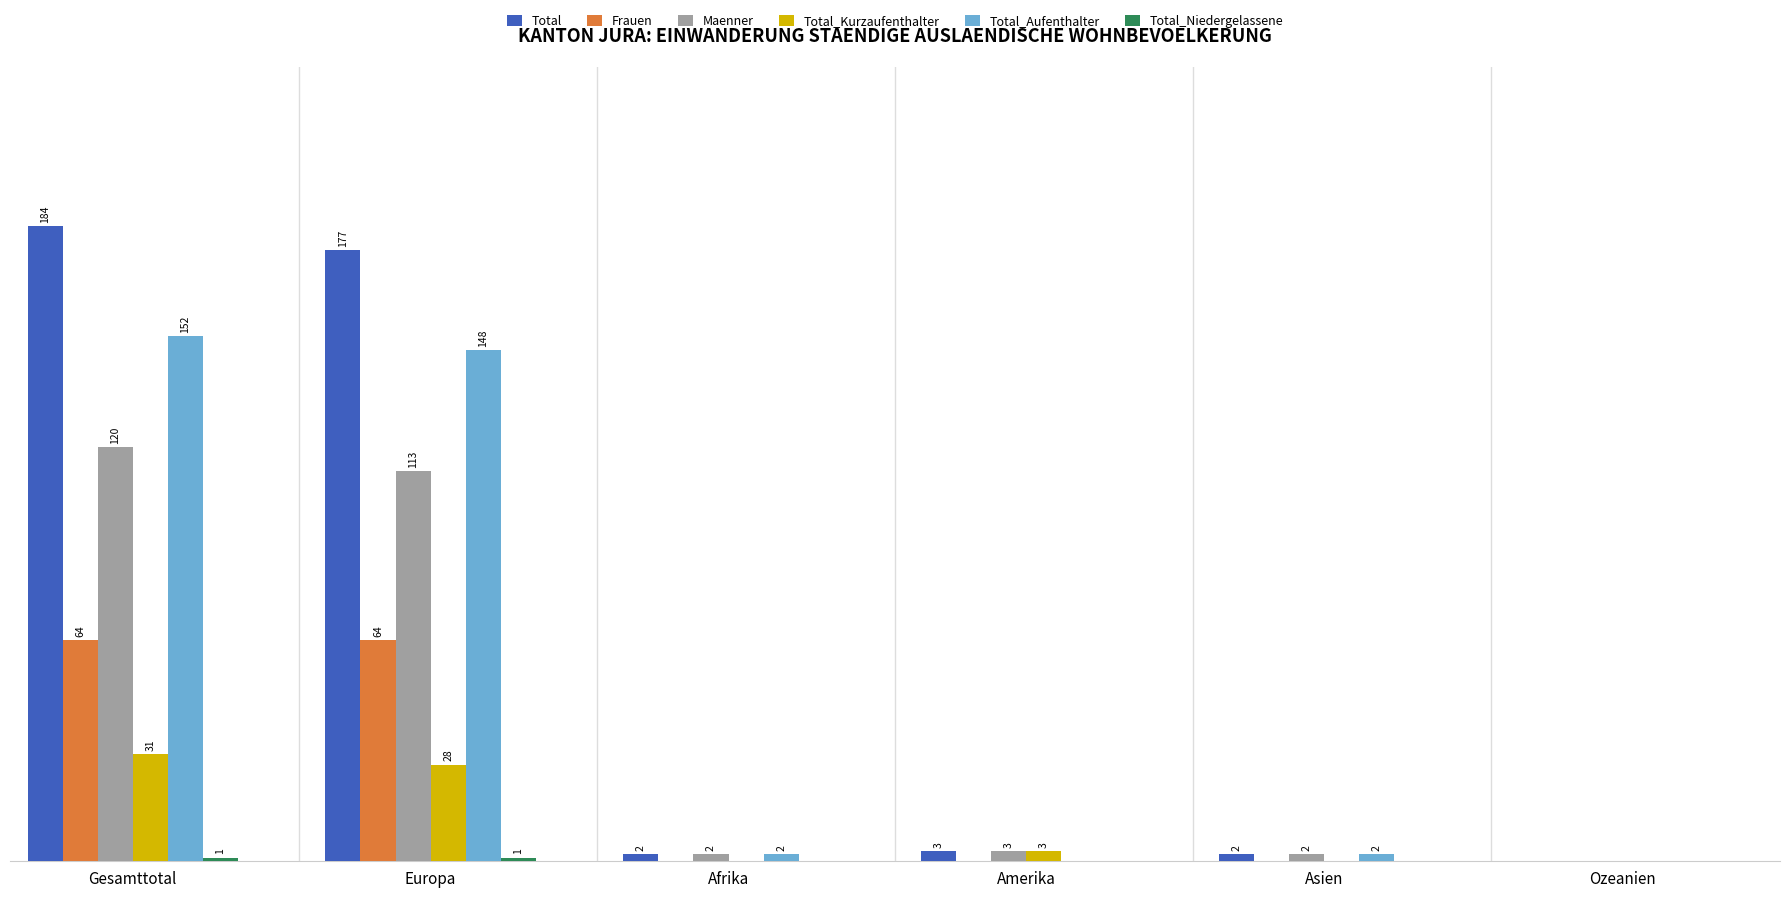

Which series changed the most between Europa and Ozeanien?

Total